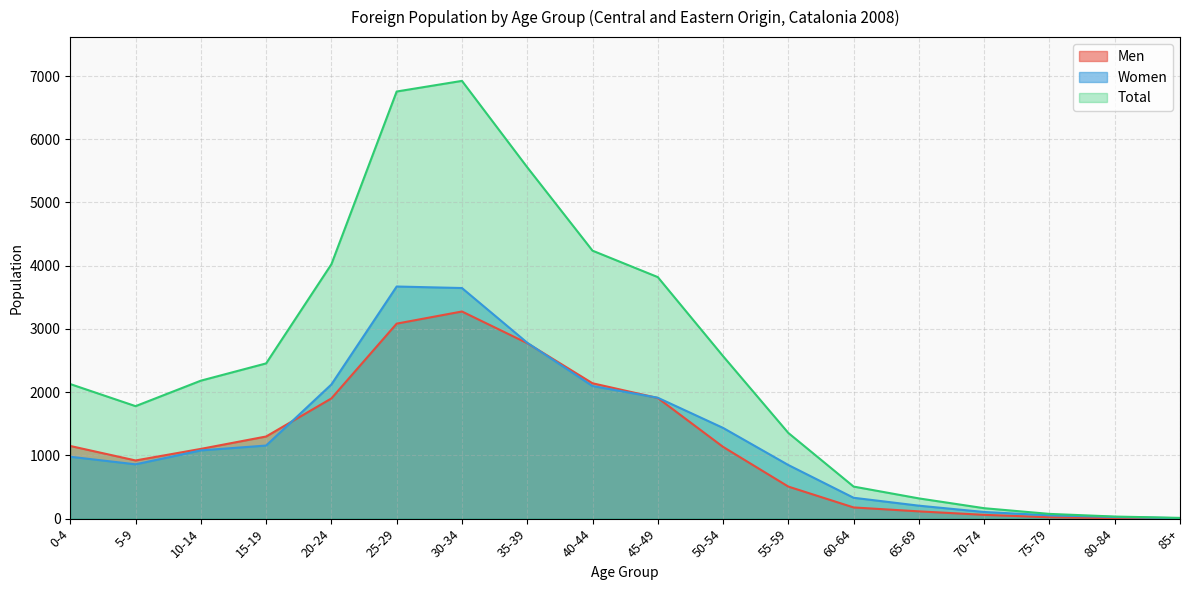

Which series has the largest total across all categories?

Total